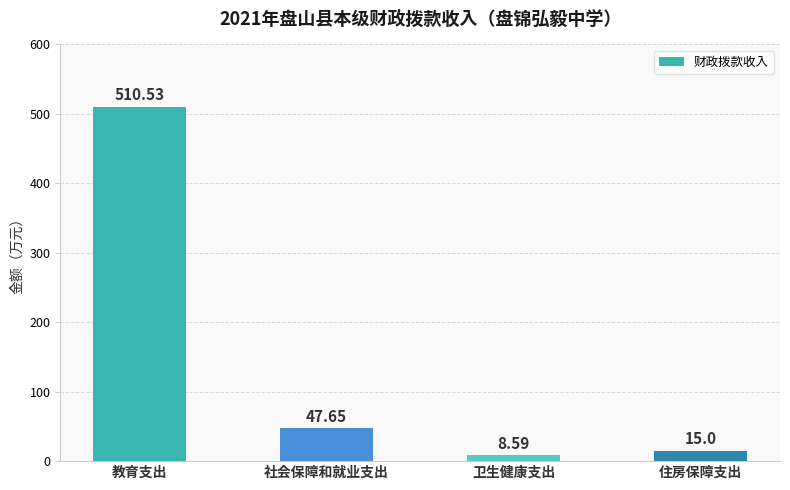

Which has a higher value, 社会保障和就业支出 or 住房保障支出?

社会保障和就业支出